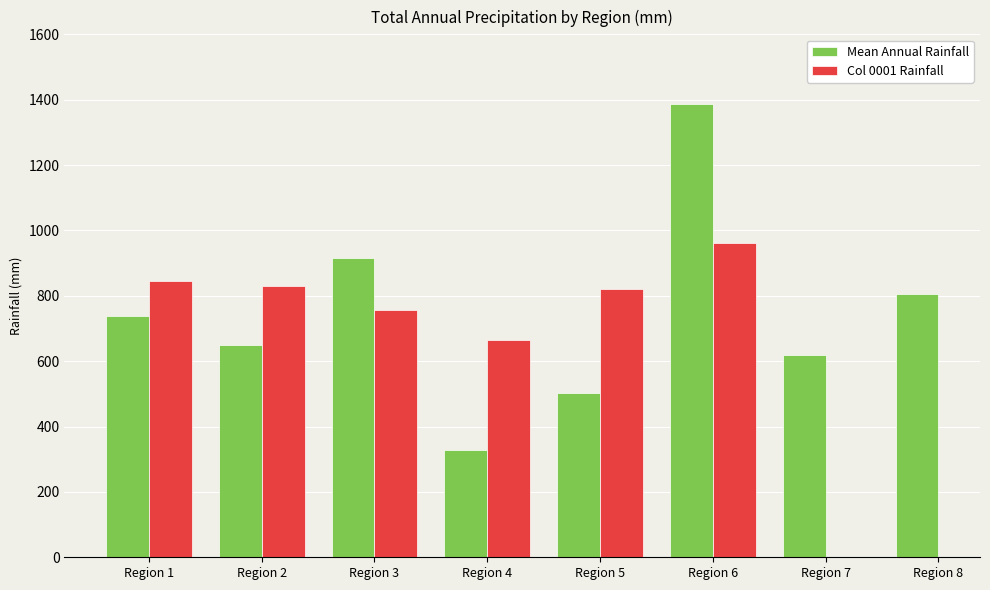

Where does the Col 0001 Rainfall series first go above 844?

Region 1